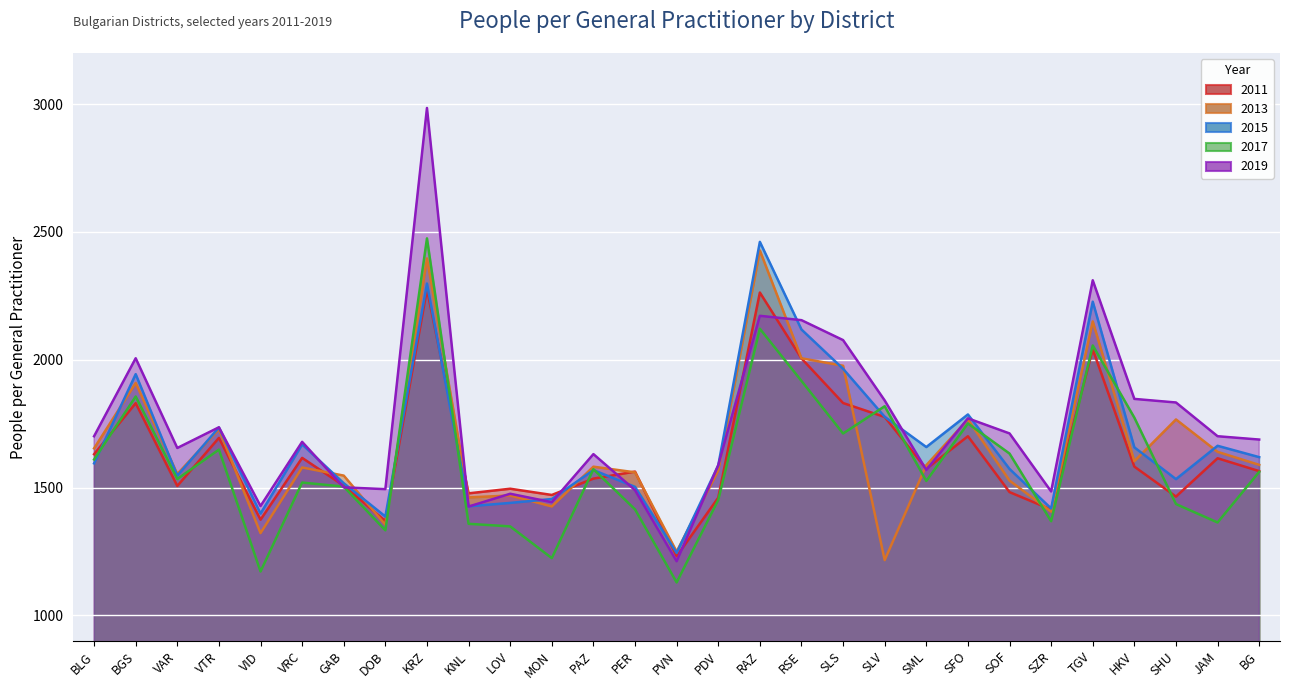

Reading left to right, what are all the values shown in this chart?

2011: 1630.7	1830.2	1506.6	1694.5	1374.6	1616.3	1507.6	1369.4	2275.7	1477.7	1495.7	1471.3	1535.2	1562.7	1231.6	1460.7	2263.1	2005.4	1830.9	1776.4	1573.5	1701.0	1482.5	1414.2	2041.0	1582.1	1464.9	1614.9	1564.5
2013: 1653.5	1909.3	1553.3	1728.5	1322.0	1578.8	1547.0	1354.5	2396.4	1461.7	1469.3	1426.3	1581.9	1559.9	1249.6	1567.0	2427.6	2005.9	1976.7	1216.5	1587.6	1766.9	1527.5	1405.8	2150.1	1603.3	1766.7	1639.9	1589.0
2015: 1594.9	1943.8	1546.9	1735.2	1398.5	1669.1	1517.3	1387.1	2298.3	1426.9	1440.2	1455.5	1568.6	1503.0	1244.5	1586.9	2461.3	2118.5	1964.8	1777.0	1658.7	1786.2	1573.0	1418.5	2227.2	1657.5	1533.2	1663.6	1619.2
2017: 1609.9	1856.5	1533.7	1648.6	1172.0	1519.9	1504.0	1333.0	2475.0	1358.5	1348.3	1224.2	1572.1	1414.9	1129.2	1451.7	2121.4	1917.3	1711.7	1818.4	1526.1	1750.9	1633.2	1368.5	2056.1	1773.6	1435.7	1363.7	1561.7
2019: 1701.0	2006.0	1655.0	1736.0	1428.0	1679.0	1501.0	1494.0	2985.0	1426.0	1476.0	1443.0	1631.0	1490.0	1212.0	1588.0	2172.0	2155.0	2077.0	1841.0	1569.0	1771.0	1712.0	1485.0	2311.0	1847.0	1833.0	1701.0	1688.0